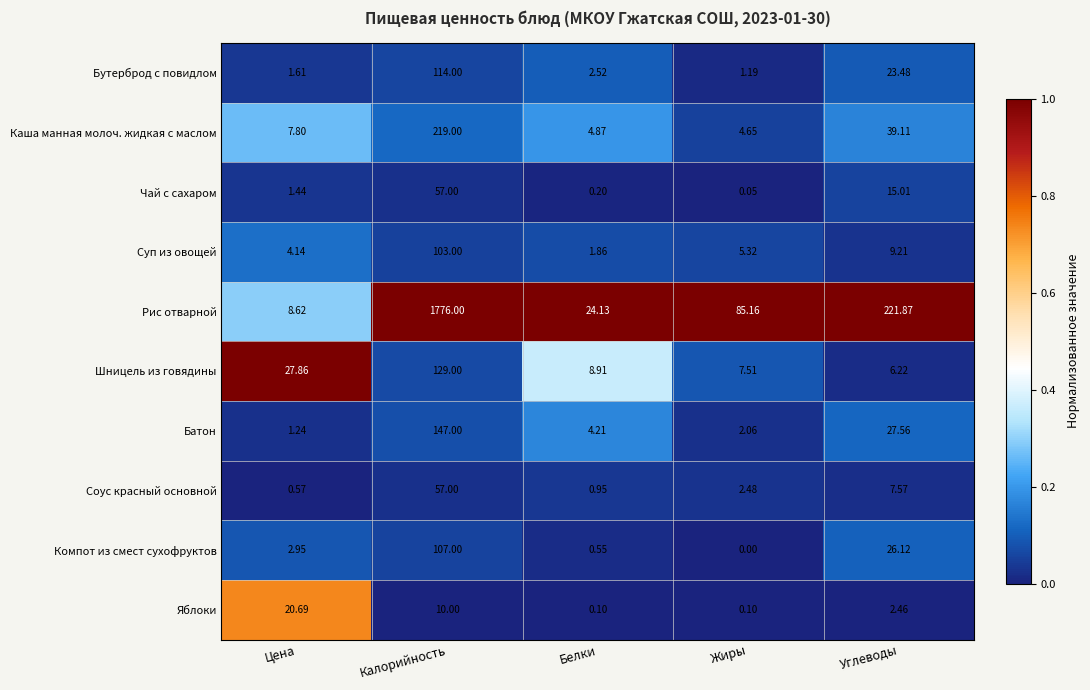

Is the value of Бутерброд с повидлом at Жиры greater than the value of Рис отварной at Цена?

No